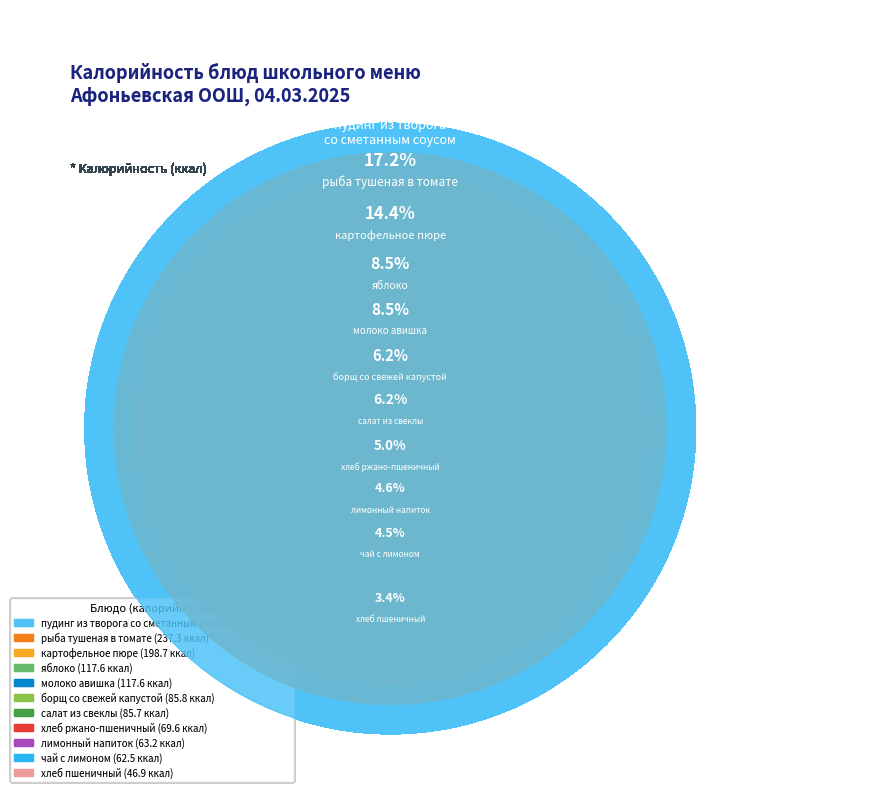

To the nearest percent, what is the difference between the молоко авишка and салат из свеклы slice percentages?

2%